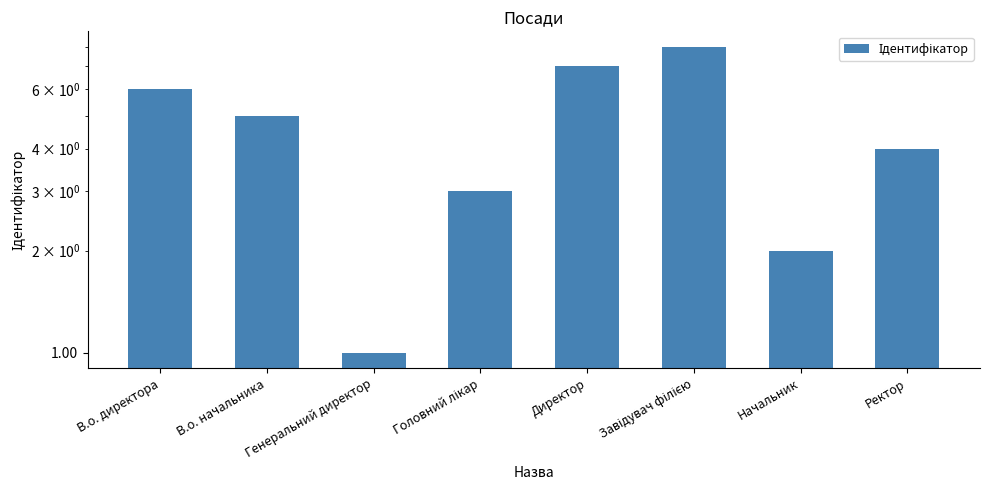

Does the chart contain any negative values?

No